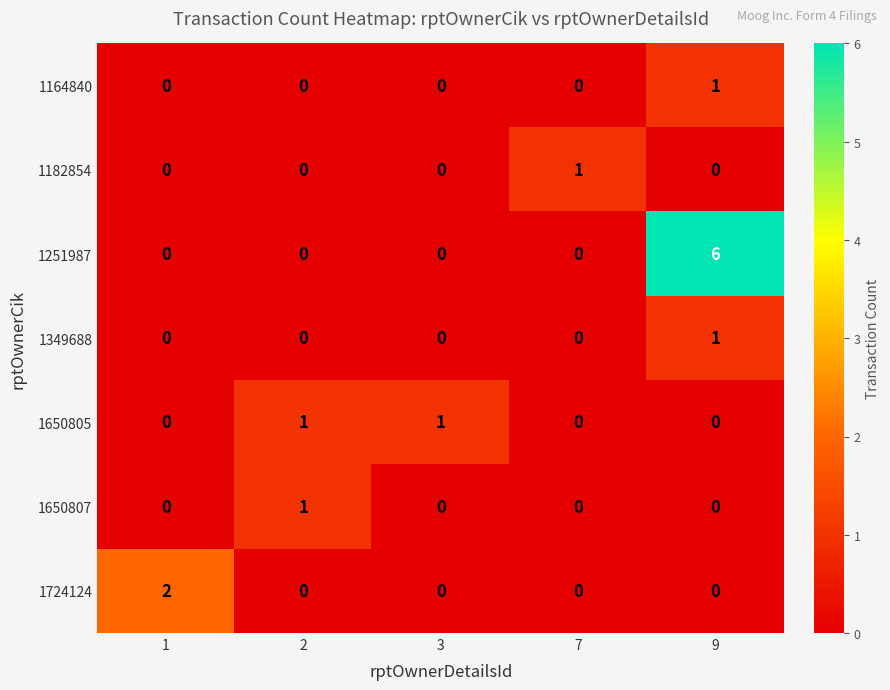

The value of 1349688 at 7 is 0. True or false?

True